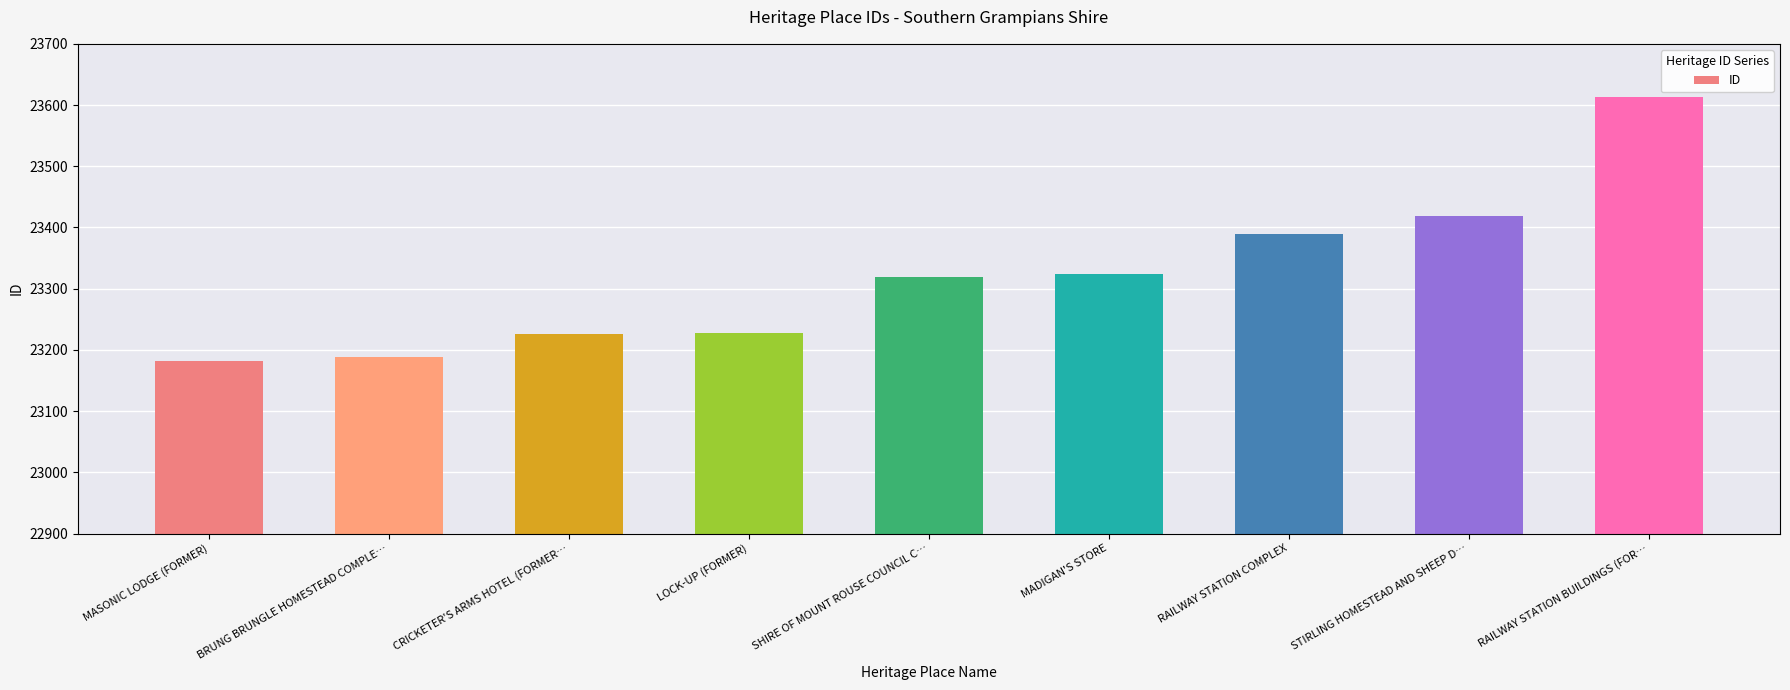

Are the bars grouped side by side (vs. stacked)?

No